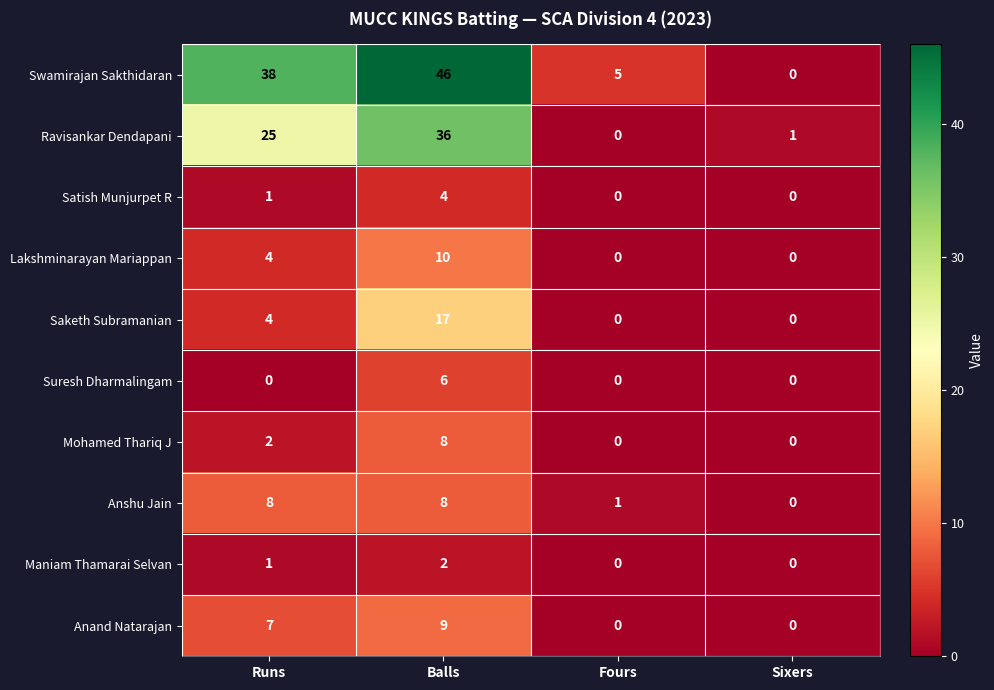

The Lakshminarayan Mariappan series shows -4 at Sixers. True or false?

False